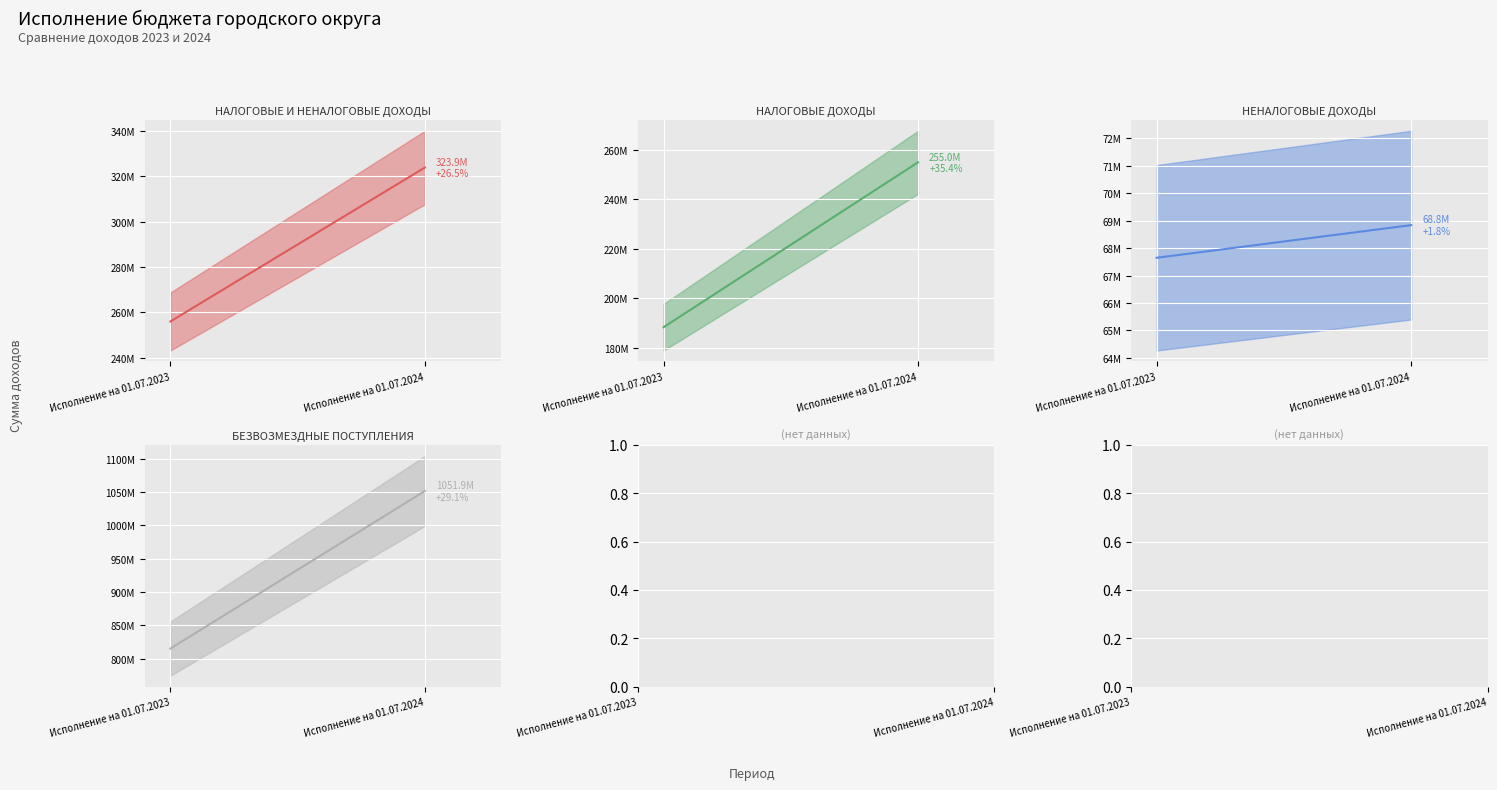

Reading left to right, list all the values displayed in this chart.

НАЛОГОВЫЕ И НЕНАЛОГОВЫЕ ДОХОДЫ: 255995912.3	323862207.5
НАЛОГОВЫЕ ДОХОДЫ: 188348549.5	255024311.6
НЕНАЛОГОВЫЕ ДОХОДЫ: 67647362.8	68837895.8
БЕЗВОЗМЕЗДНЫЕ ПОСТУПЛЕНИЯ: 815044682.6	1051882518.2